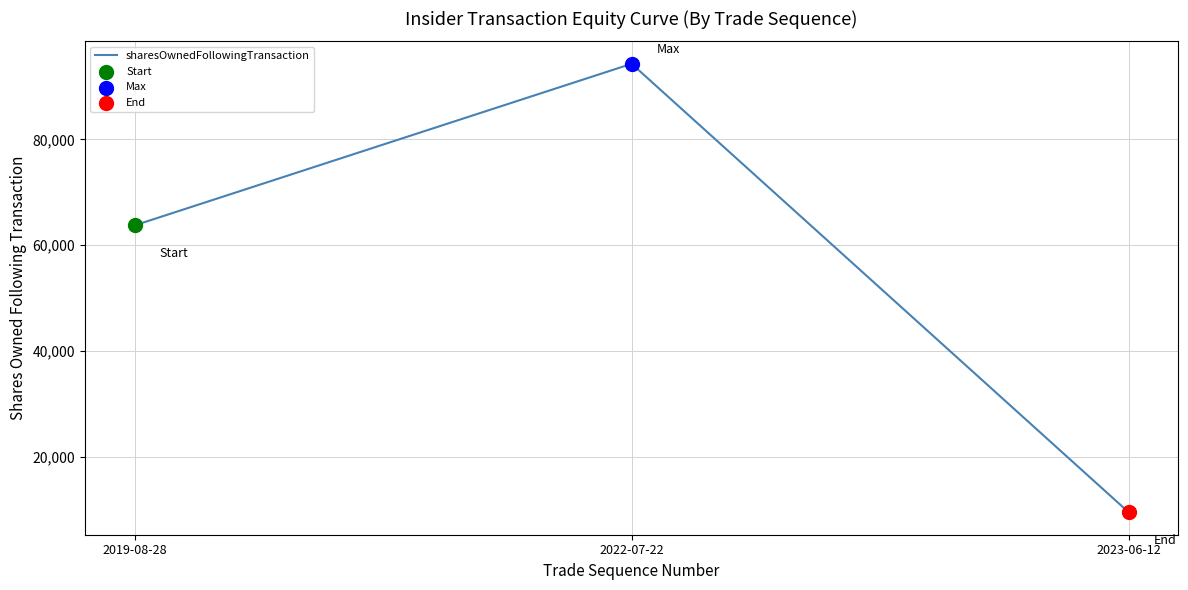

What is the ratio of the value at 2023-06-12 to the value at 2022-07-22?

0.1